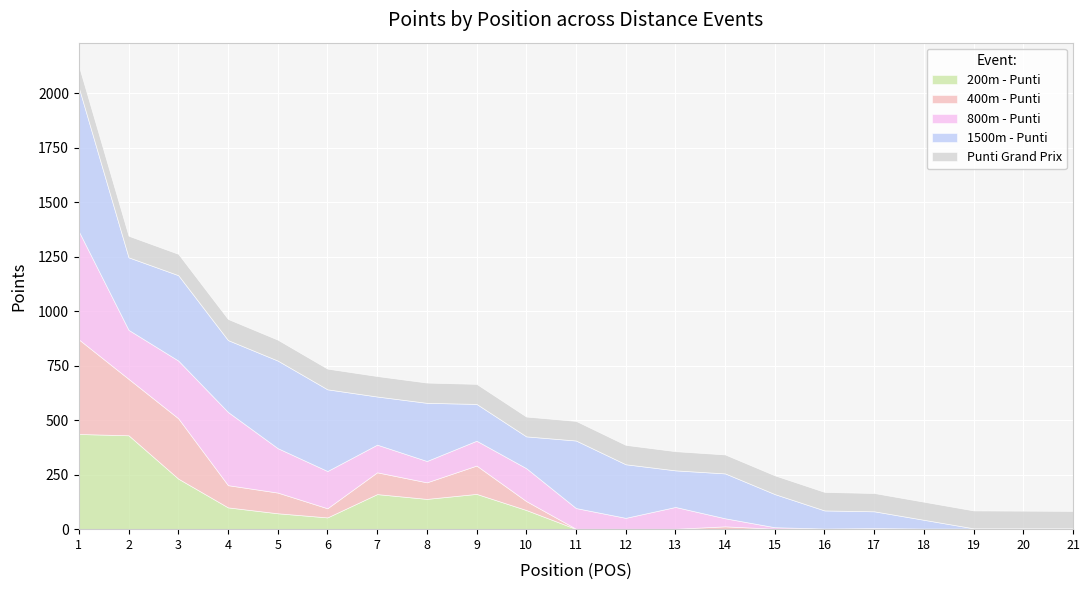

Which series ends up on top after the final intersection of 800m - Punti and 200m - Punti?

800m - Punti